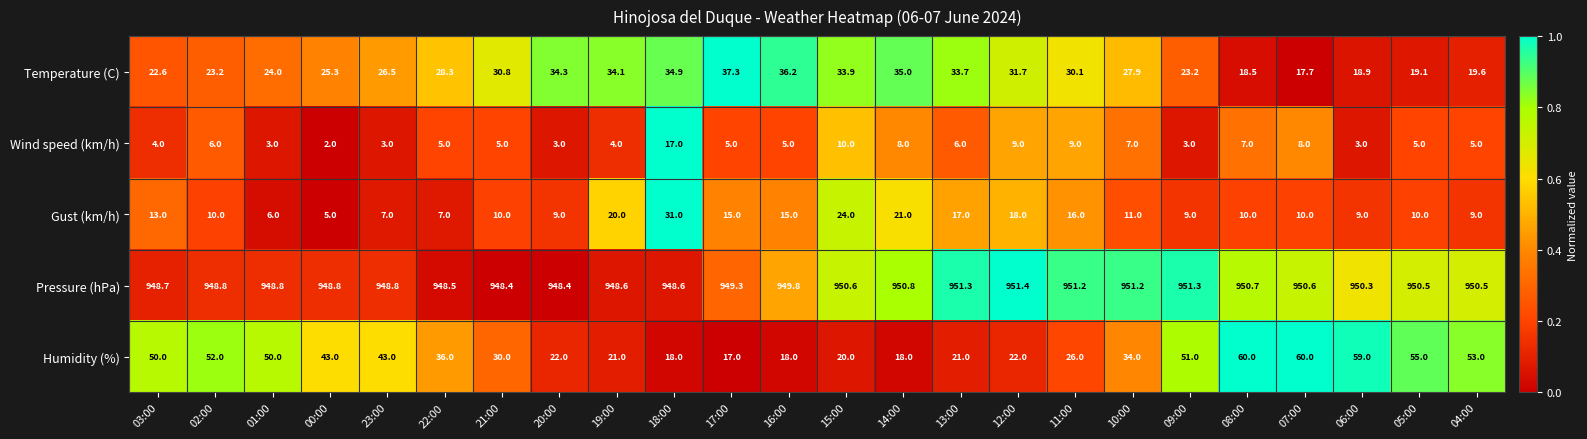

List the series in order of their peak value, lowest first.

Wind speed (km/h), Gust (km/h), Temperature (C), Humidity (%), Pressure (hPa)